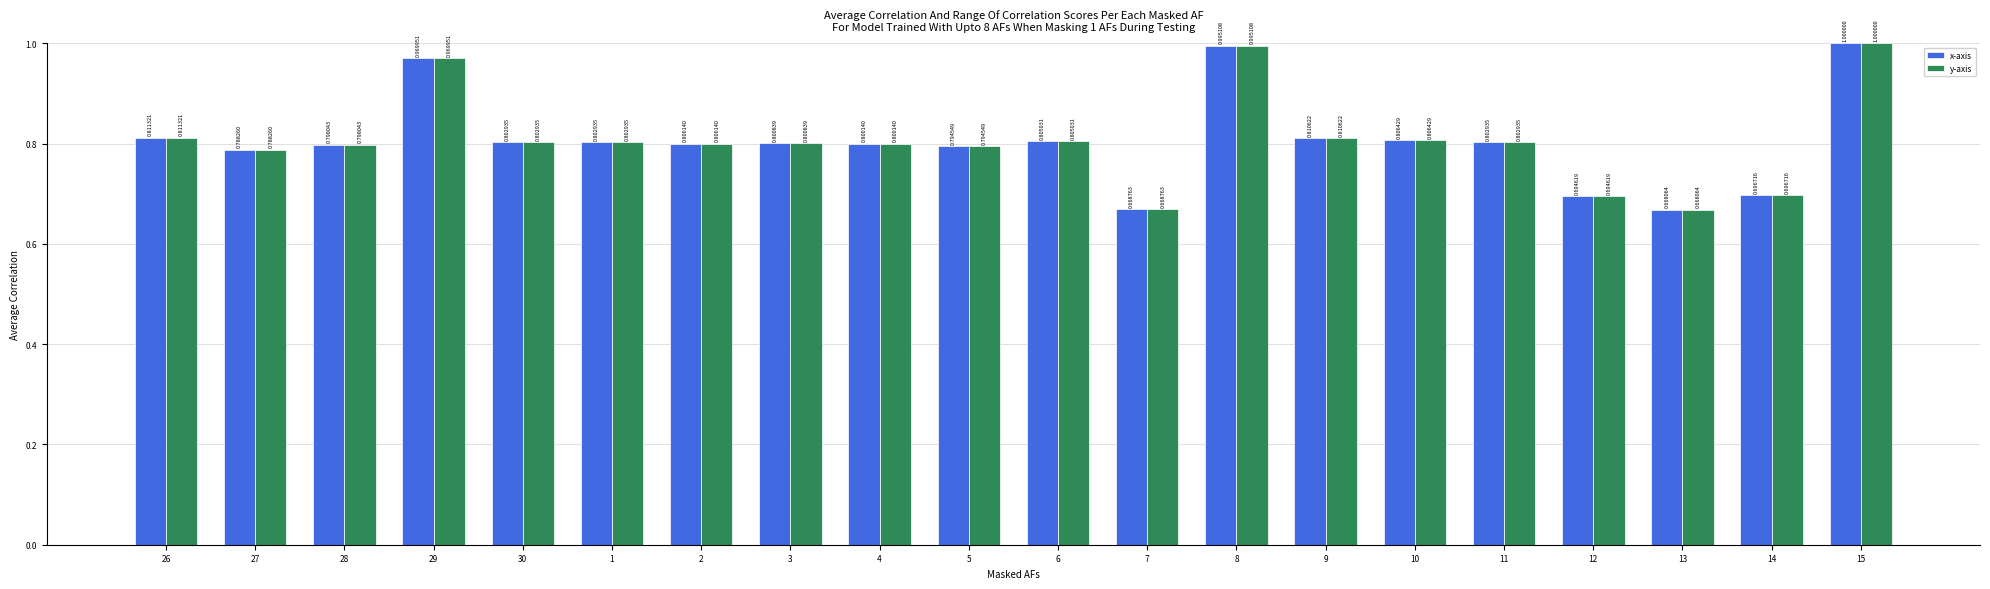

What is the sum of the x-axis values at 27 and 2?

1.6